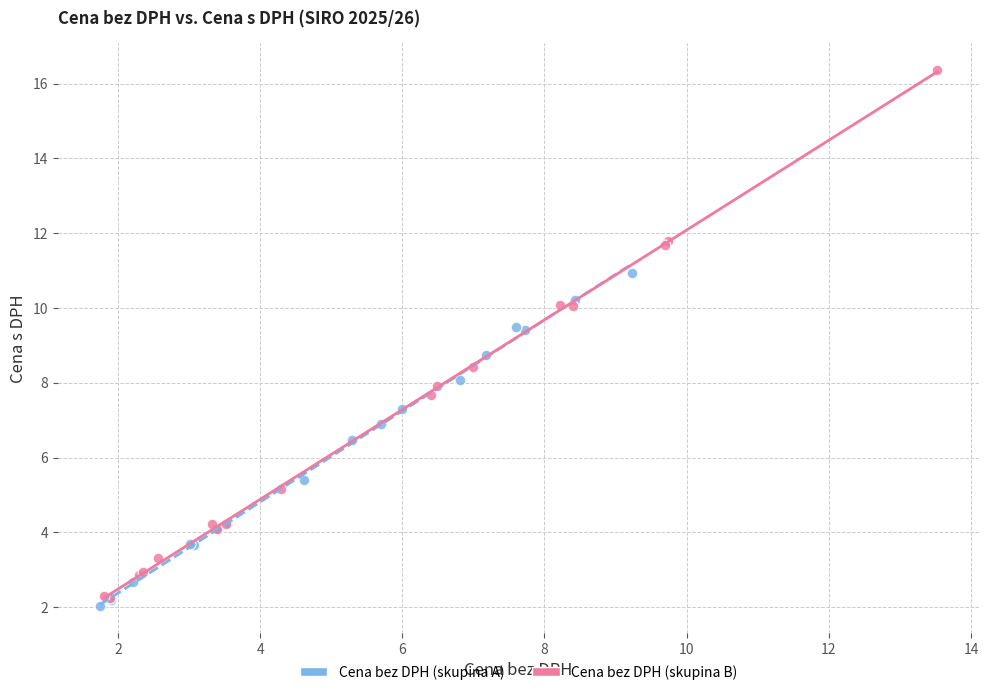

What are all the series names shown in the legend?

Cena bez DPH (skupina A), Cena bez DPH (skupina B)